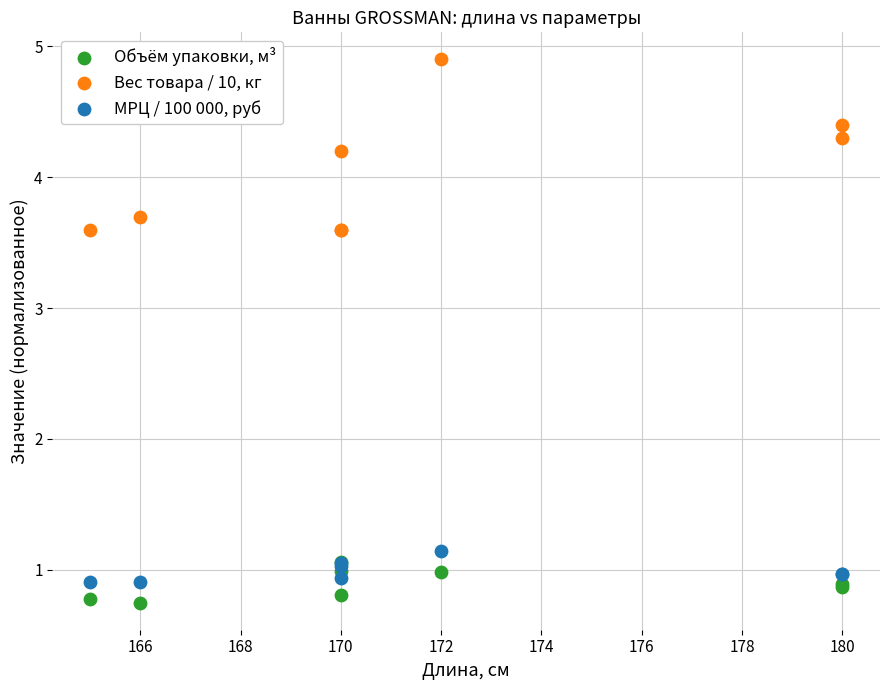

In the Вес товара / 10, кг series, what Y value is closest to 4?

4.2